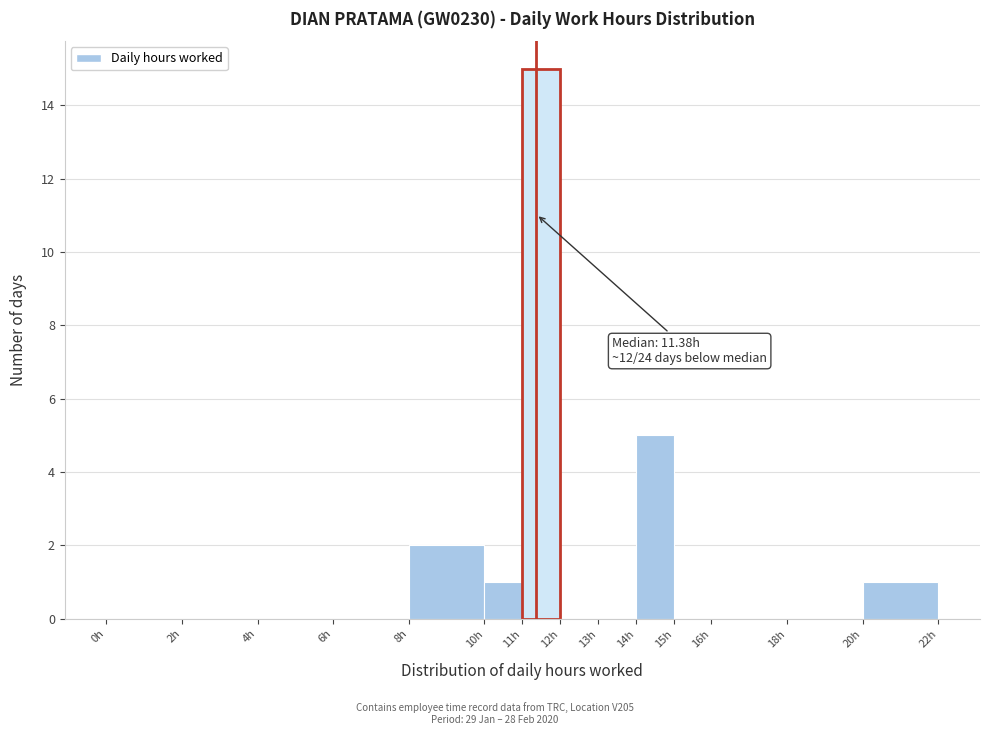

Over which range of the x-axis is the bar tallest?

11 to 12